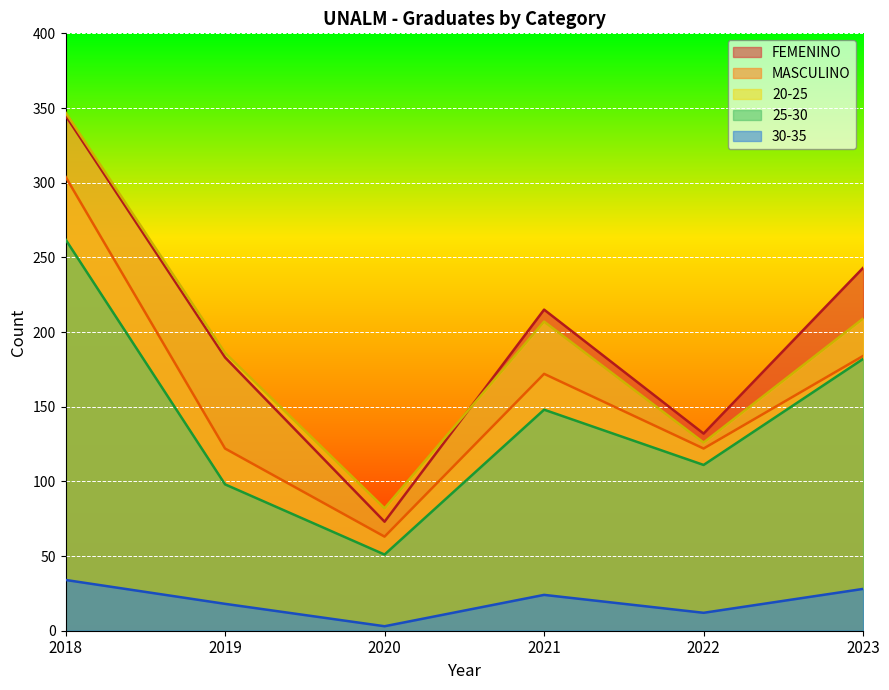

What is the value of the 25-30 point at the 3rd from the left?

51